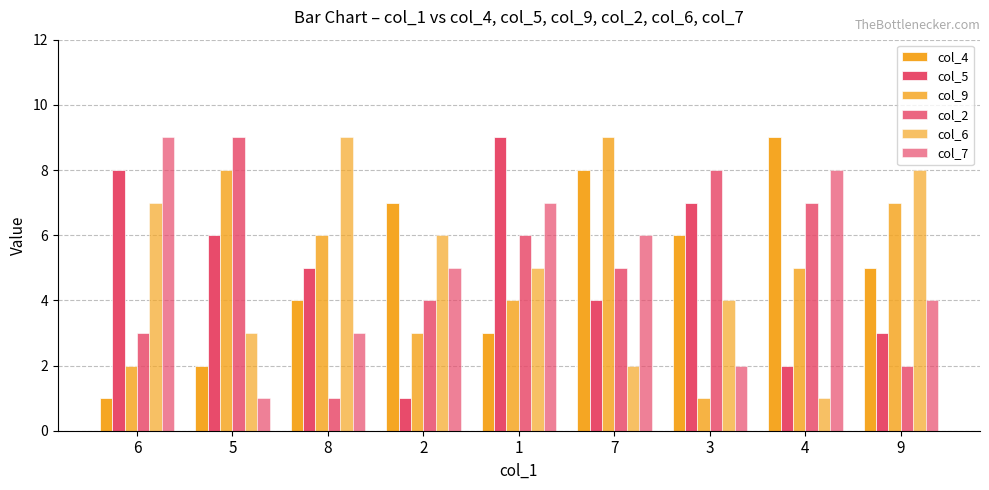

How many data points in col_2 are less than 5?

4